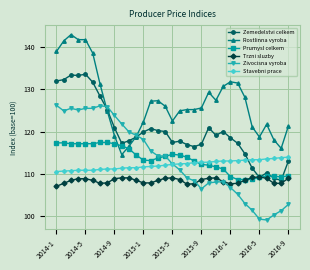

Which series has the widest spread of values?

Rostlinna vyroba